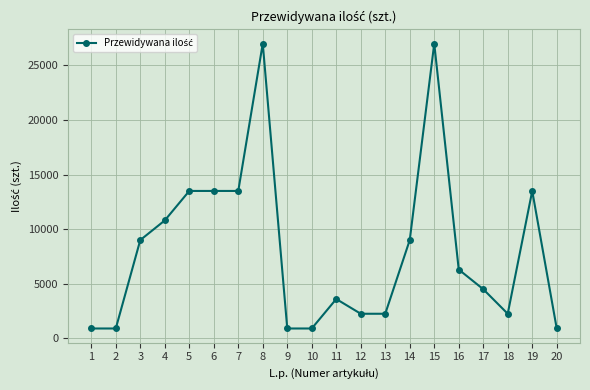

What is the maximum value shown in the chart?

27000